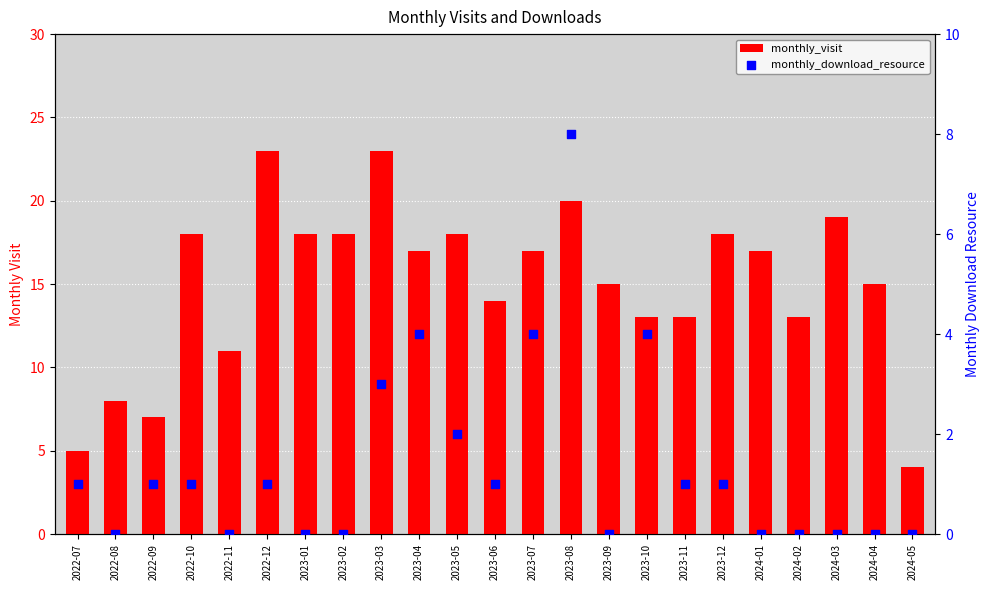

Which series reaches the minimum Y coordinate?

monthly_download_resource